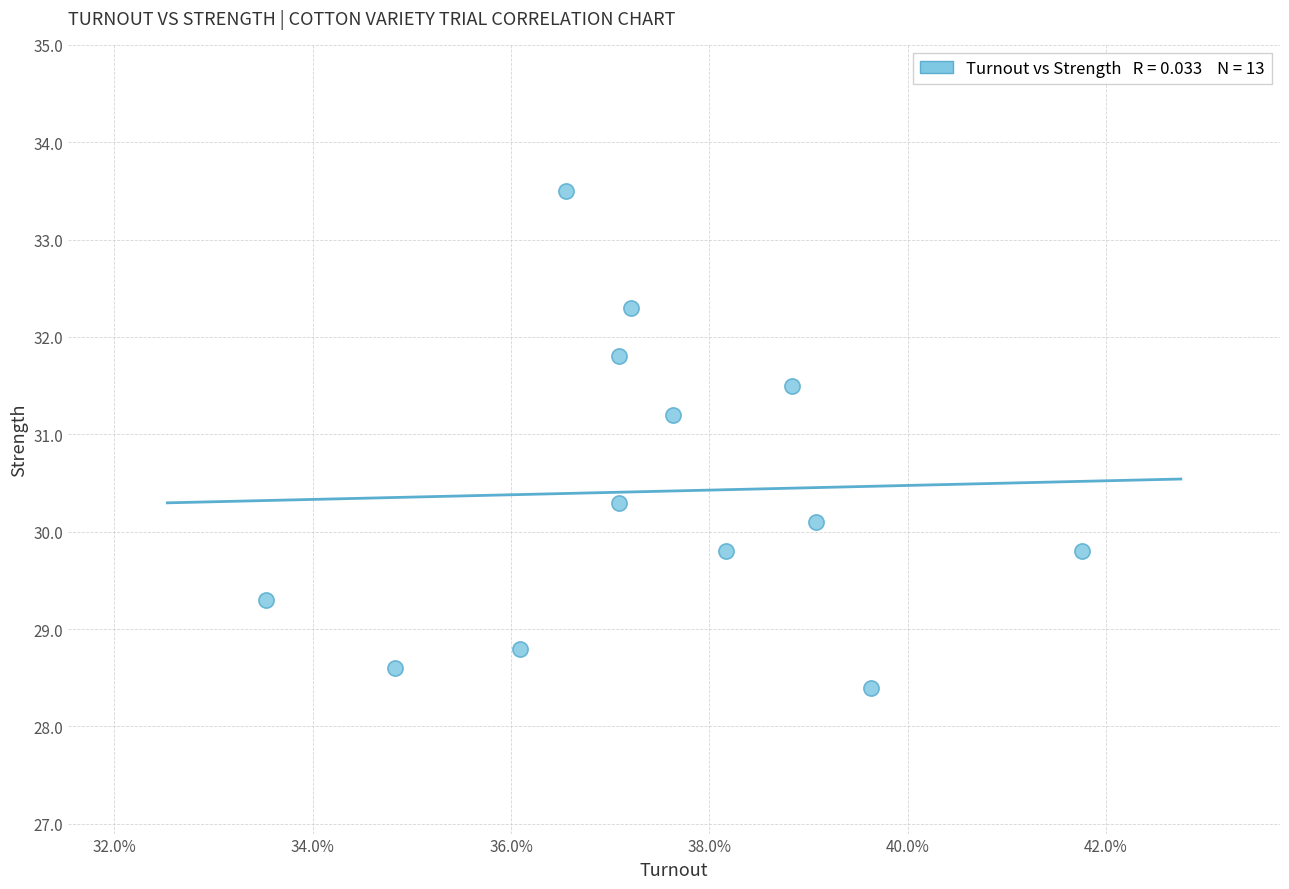

What Y value in the scatter plot is closest to 30?

30.1